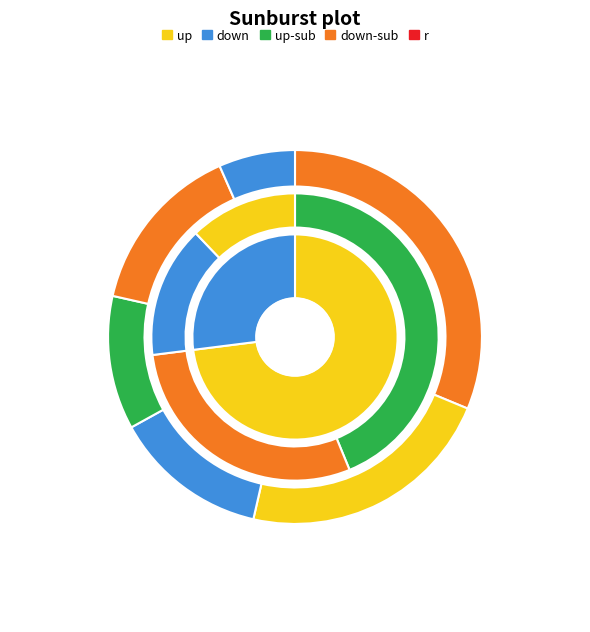

Count the number of slices in the pie.

2